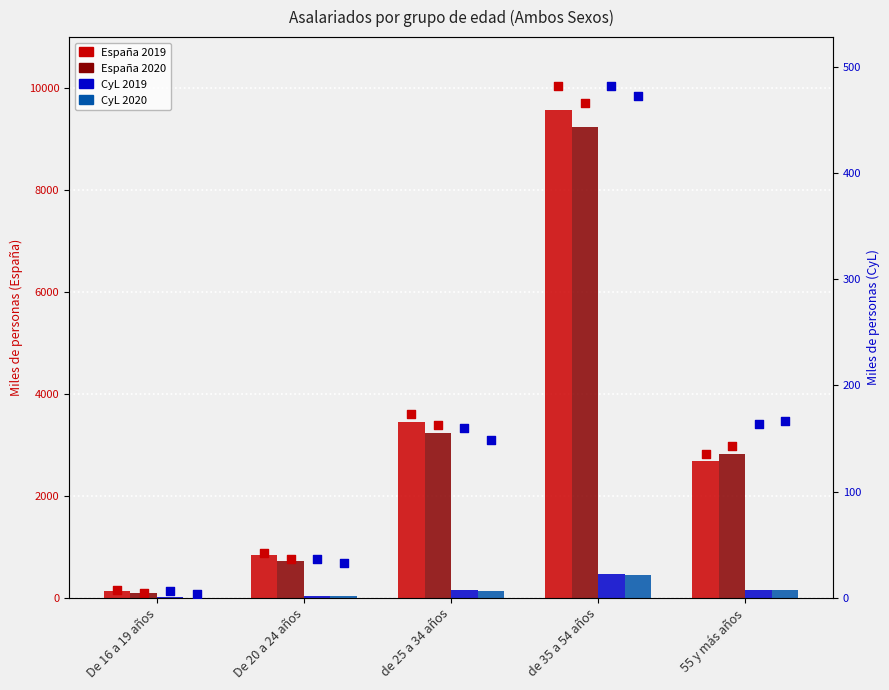

Which series reaches the minimum Y coordinate?

CyL 2020